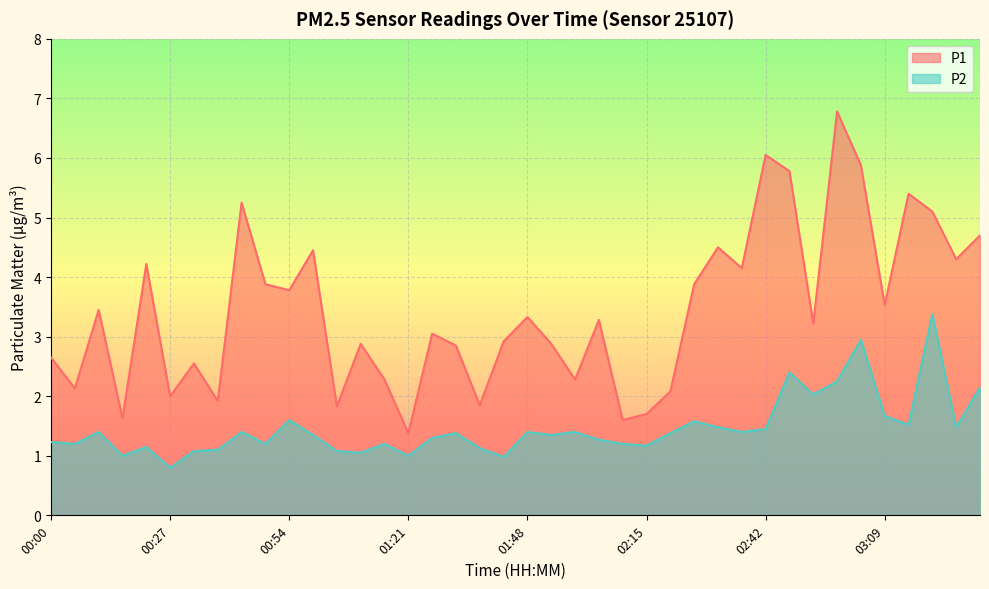

How many lines are shown in the chart?

2